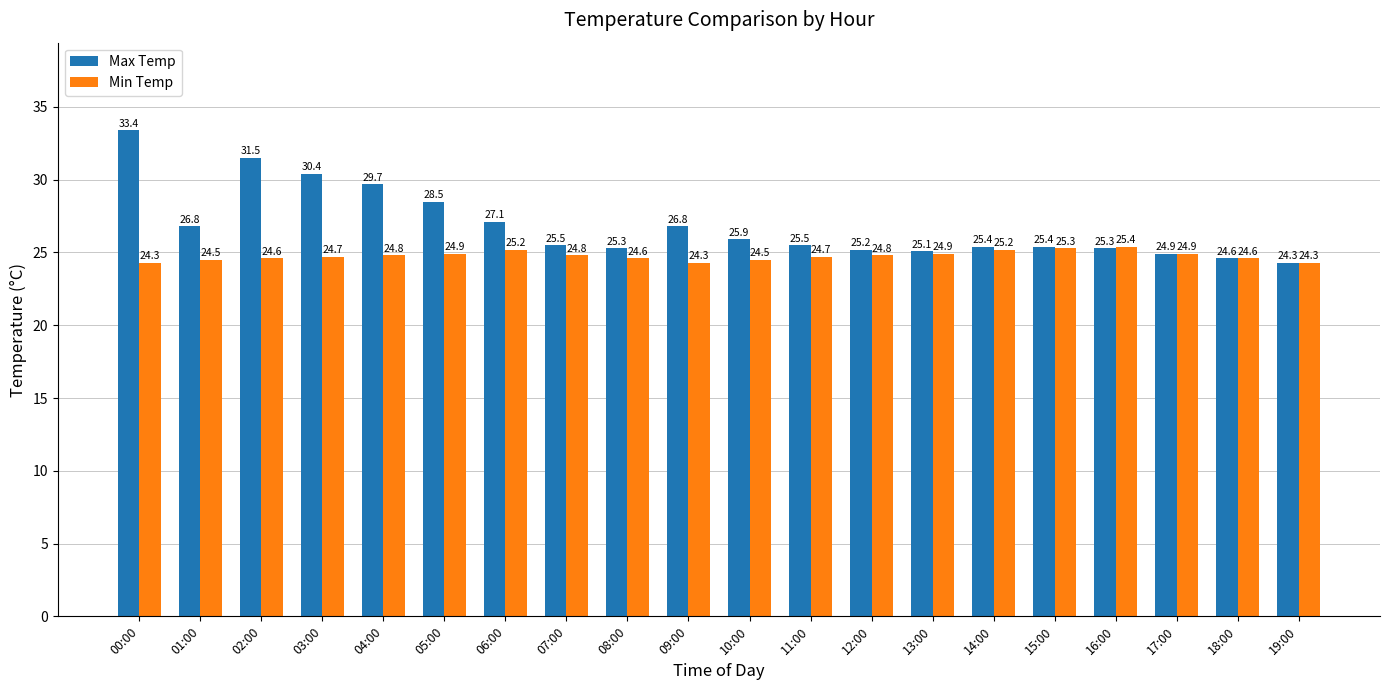

At which category does the chart reach its peak across all series?

00:00